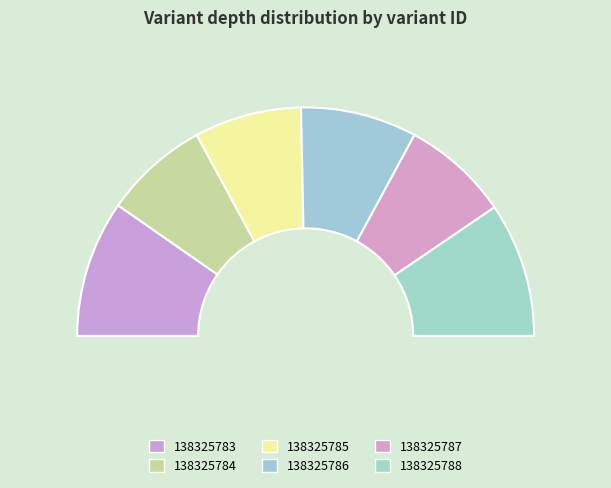

Does any single category account for the majority?

No